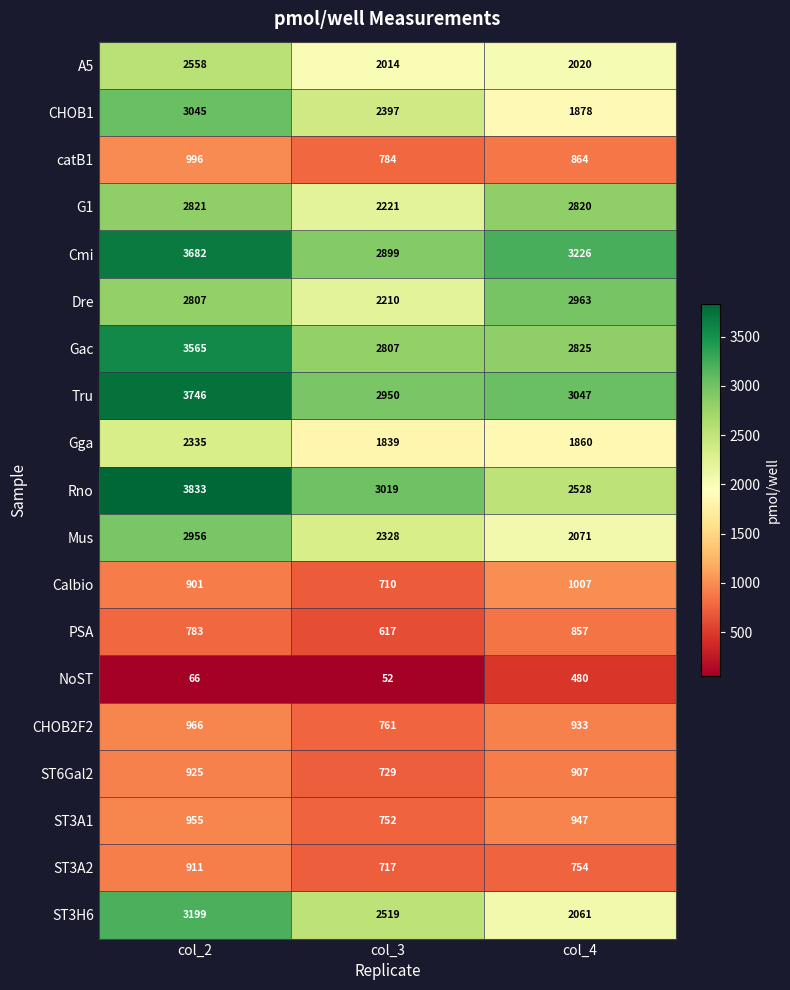

Between col_2 and col_3, which series saw the biggest shift?

Rno